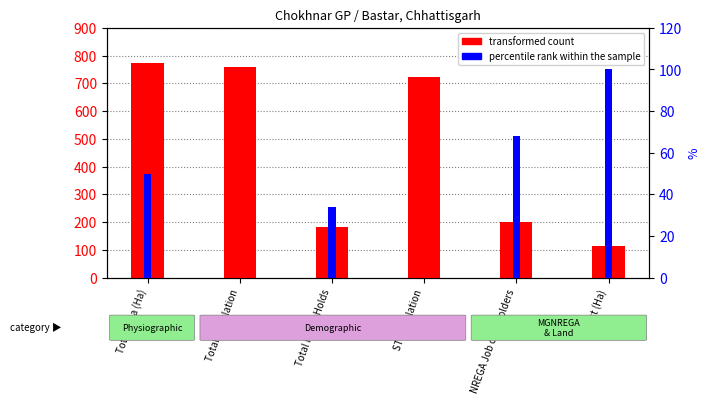

The percentile rank within the sample series shows 0.0 at Total Population. True or false?

True